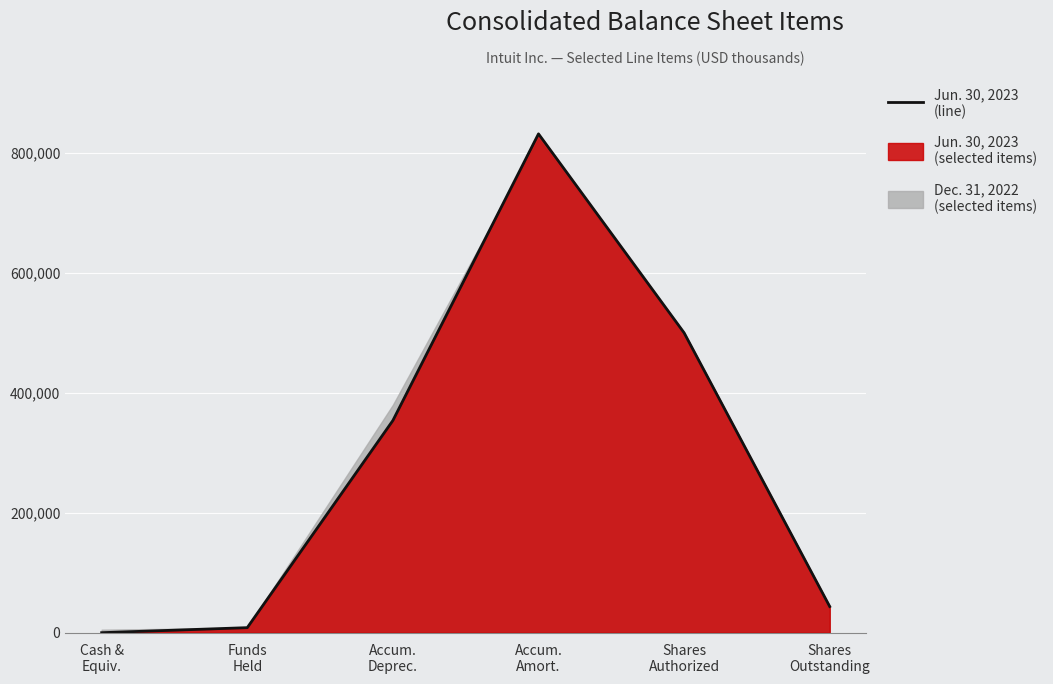

Reading left to right, extract all data points from this chart.

Cash &
Equiv.=0	Funds
Held=8402	Accum.
Deprec.=353847	Accum.
Amort.=831755	Shares
Authorized=500000	Shares
Outstanding=43613